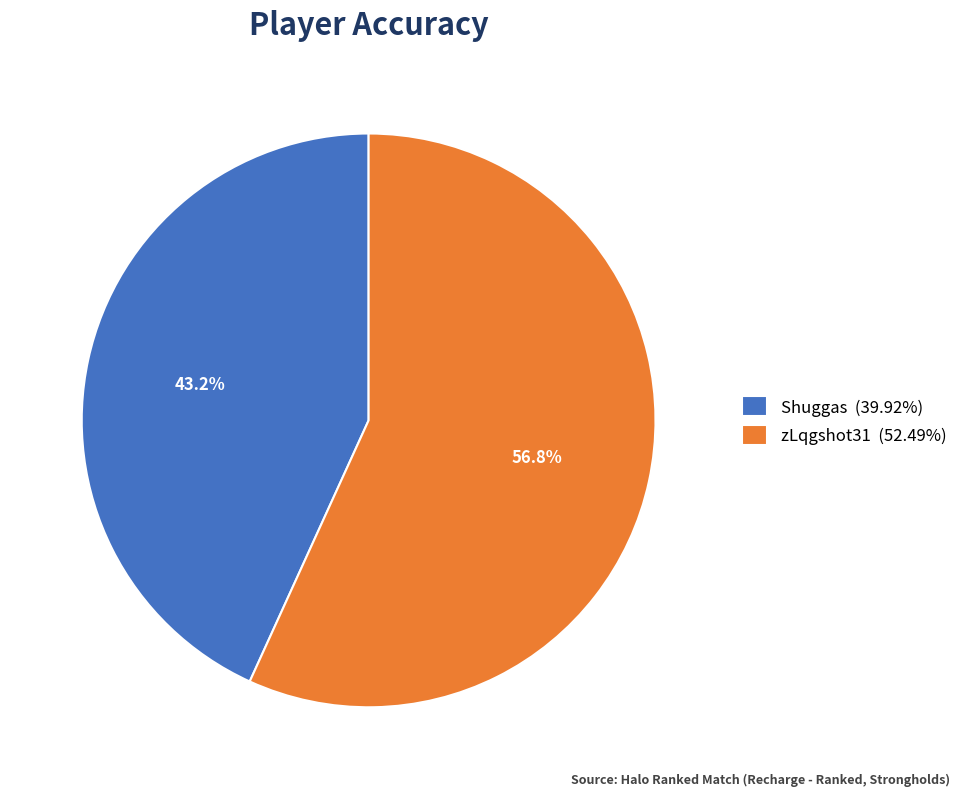

How many slices are in this pie chart?

2